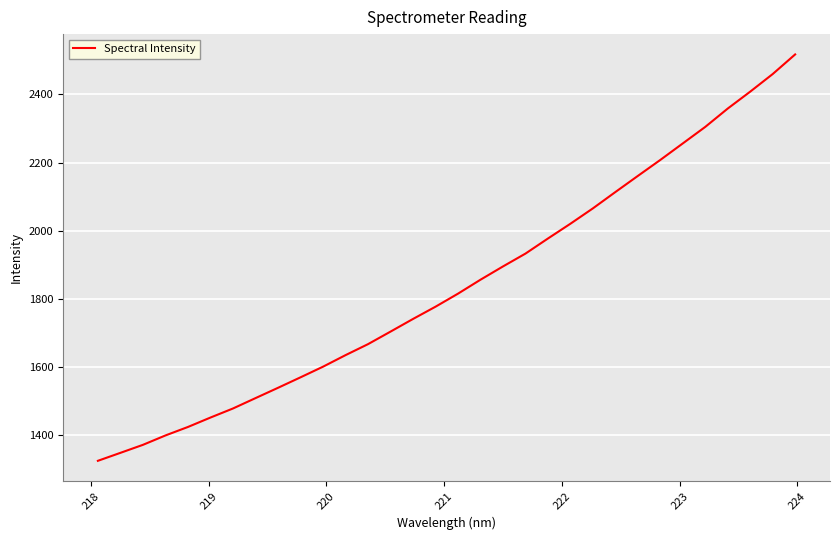

What is the greatest value displayed?

2517.5